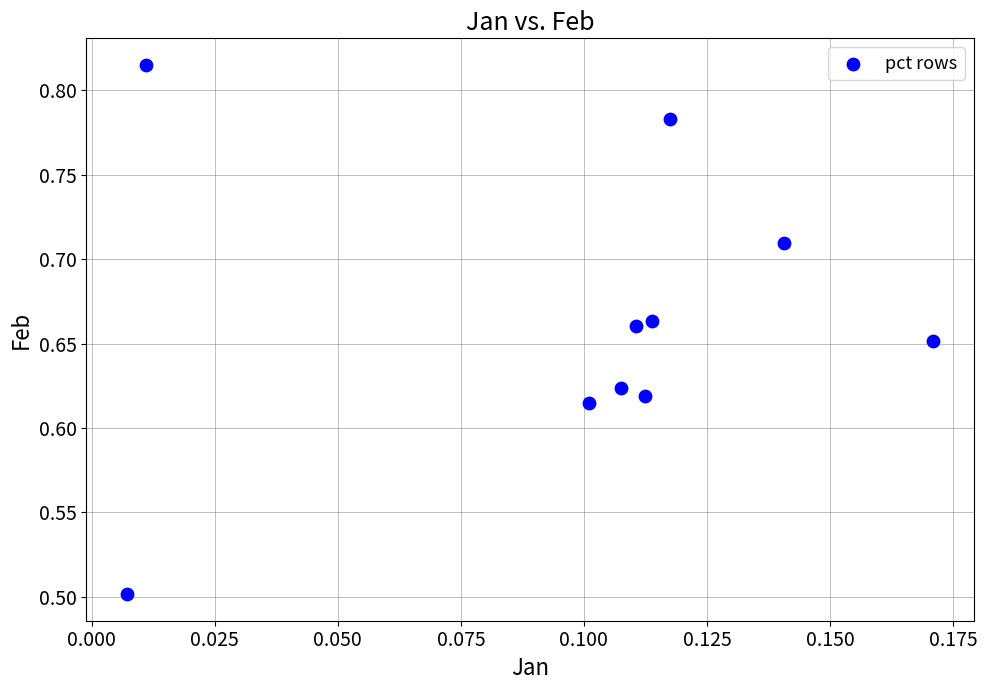

What is the range of Y values (max minus min)?

0.3